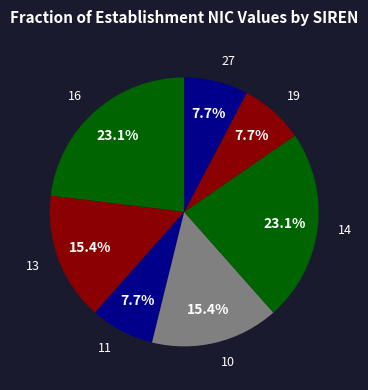

Does 14 account for over 50% of the chart?

No